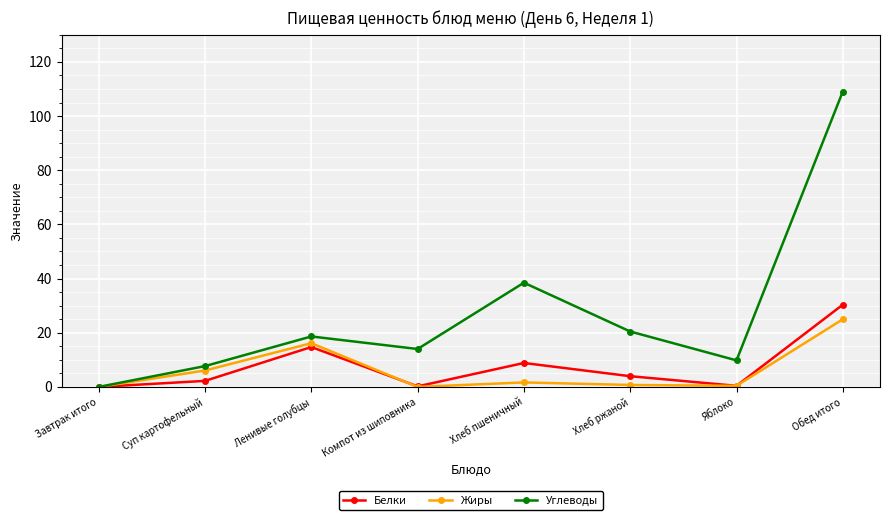

What is the label of the 6th point from the left?

Хлеб ржаной